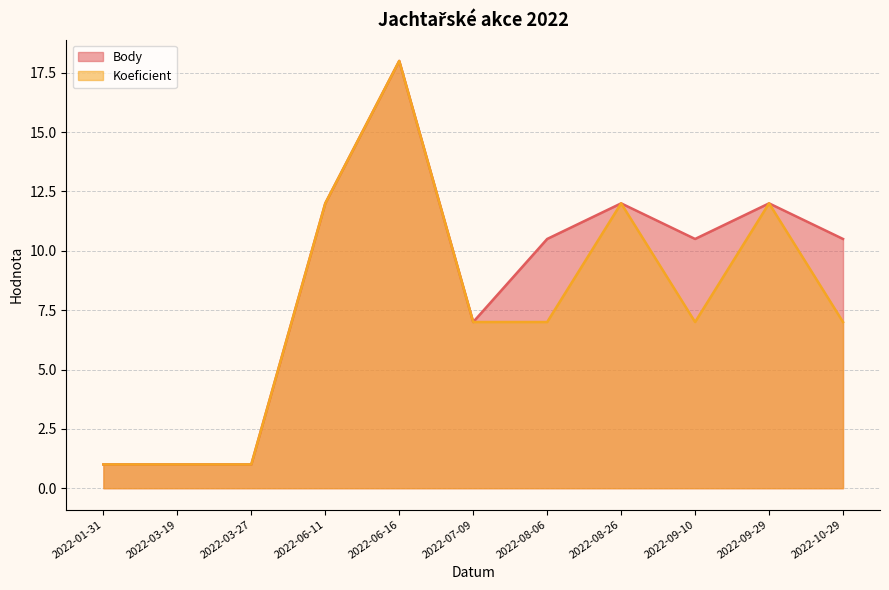

Which category has the highest value across all series?

2022-06-16